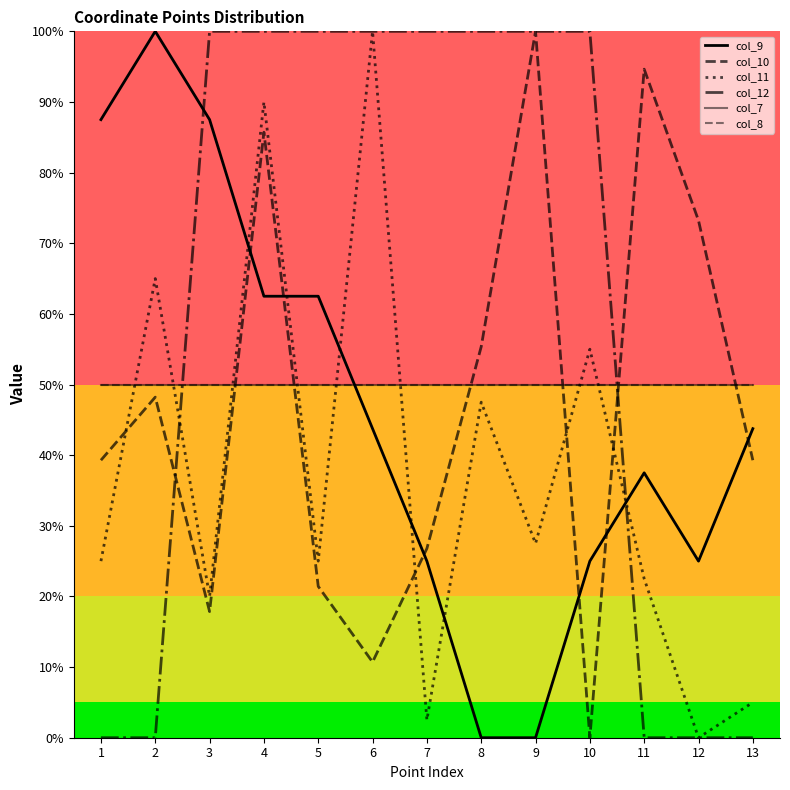

How many times do col_9 and col_11 cross each other?

6